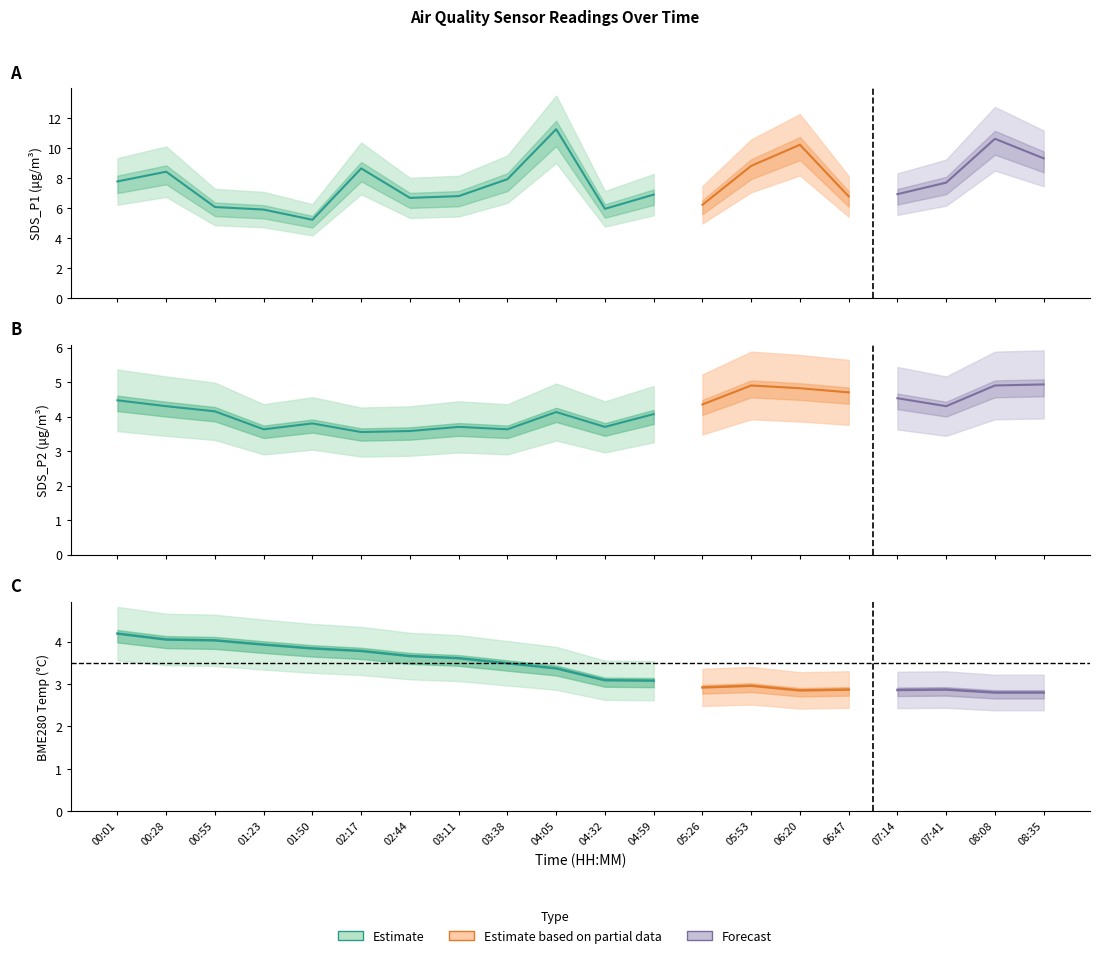

What is the difference between the second highest and second lowest values in the SDS_P2 series?

1.3